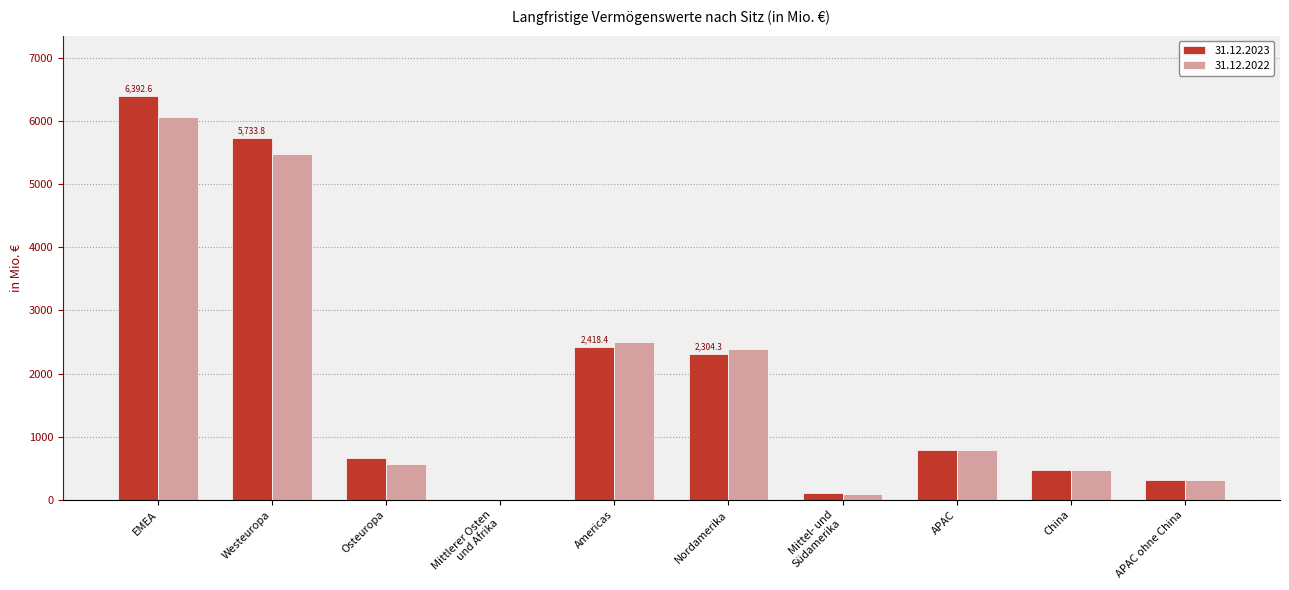

What is the sum of the 31.12.2023 values at Americas and EMEA?

8811.0